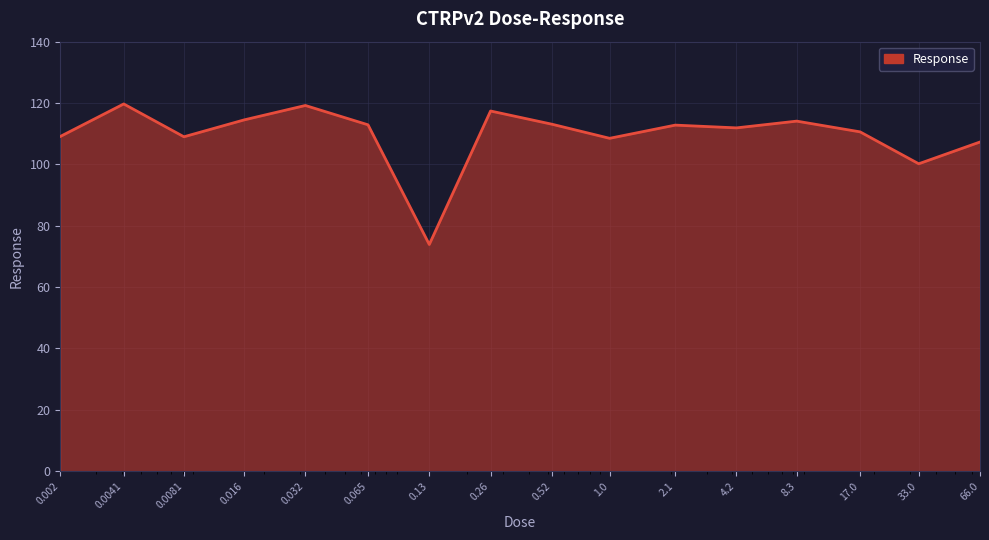

What is the minimum value shown in the chart?

73.9